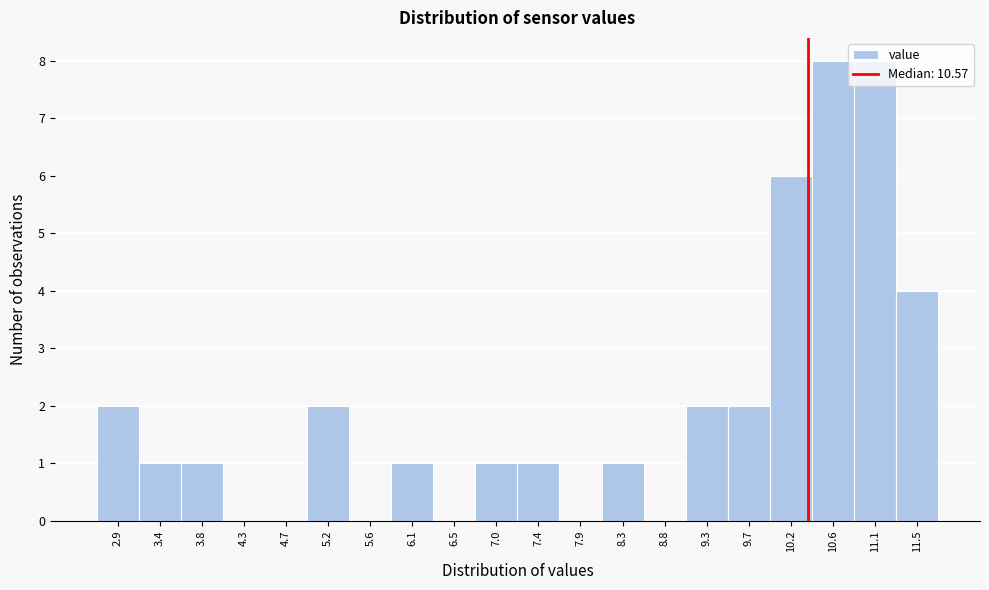

The chart shows a value of 3 at 2.9. True or false?

False